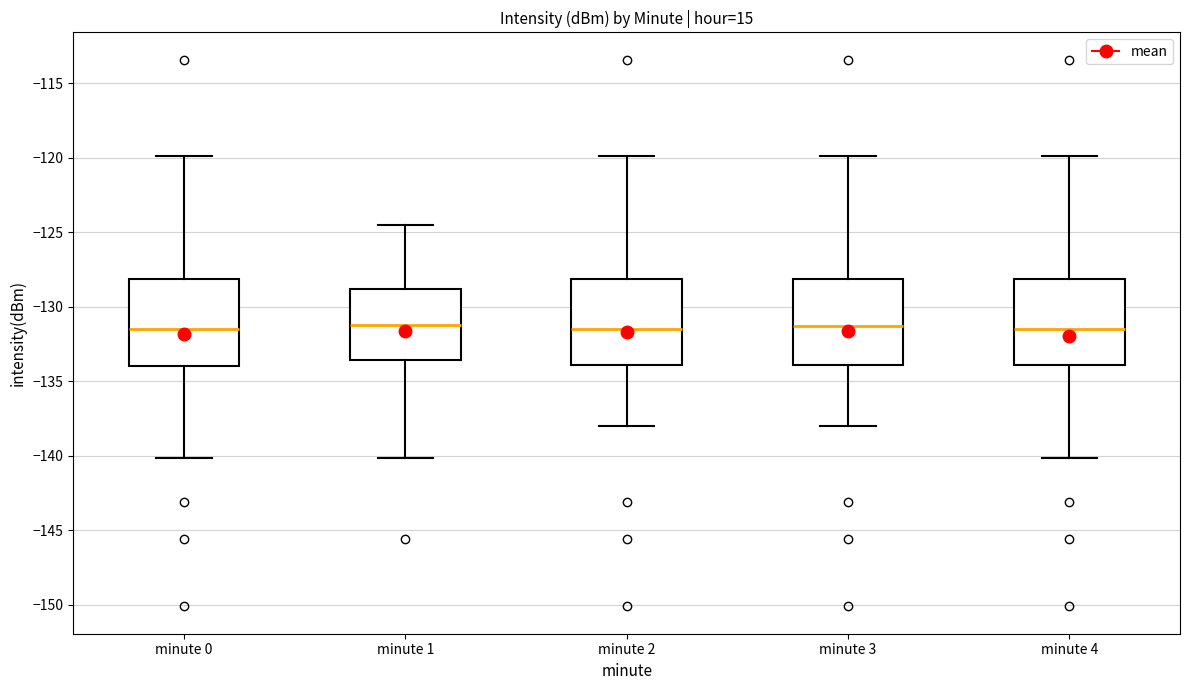

Reading left to right, read every box against the y-axis: the position of its median line, the range the box covers, and the ends of its whiskers. The values are not printed on the chart, so give them approximately, as read against the axis.

minute 0: median -131.5, box -134.0 to -128.0, whiskers -140.0 to -120.0
minute 1: median -131.0, box -133.5 to -129.0, whiskers -140.0 to -124.5
minute 2: median -131.5, box -134.0 to -128.0, whiskers -138.0 to -120.0
minute 3: median -131.5, box -134.0 to -128.0, whiskers -138.0 to -120.0
minute 4: median -131.5, box -134.0 to -128.0, whiskers -140.0 to -120.0